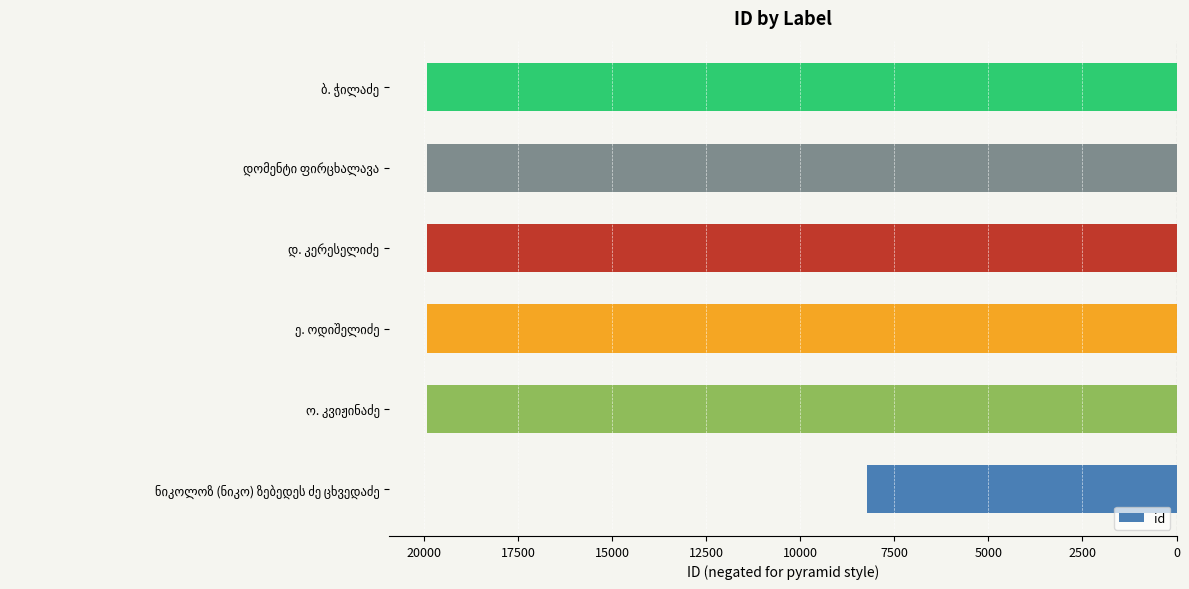

Does the chart contain stacked bars?

No